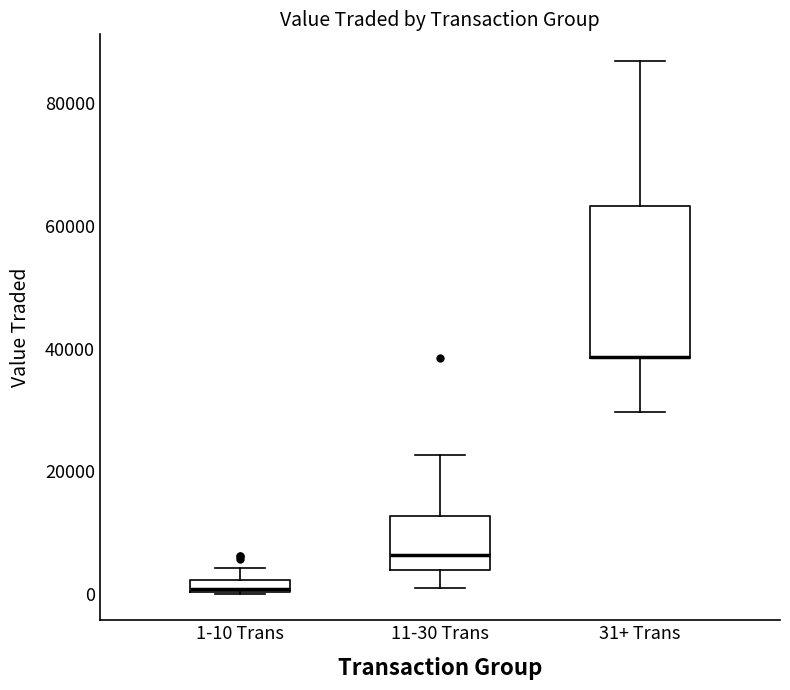

Where is the lower edge of the box for 1-10 Trans on the y-axis? The values are not printed on the chart, so give them approximately, as read against the axis.

0